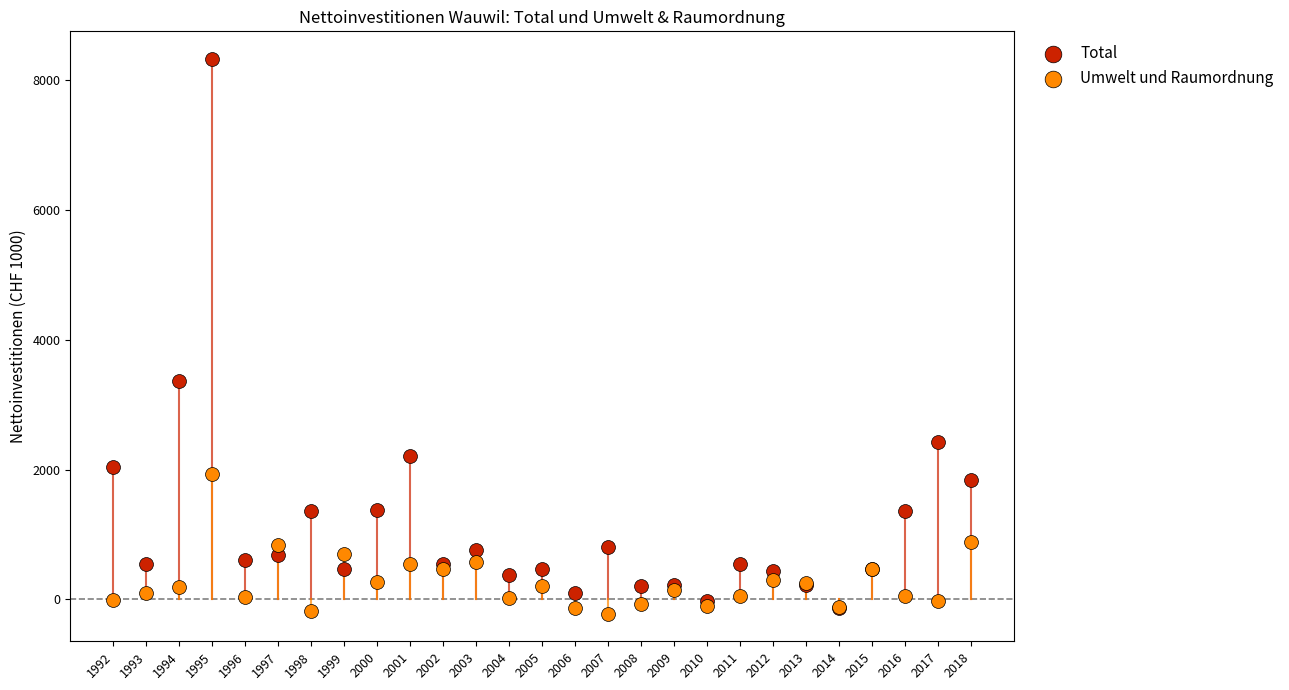

Across all series, what Y value is closest to 4051?

3369.8